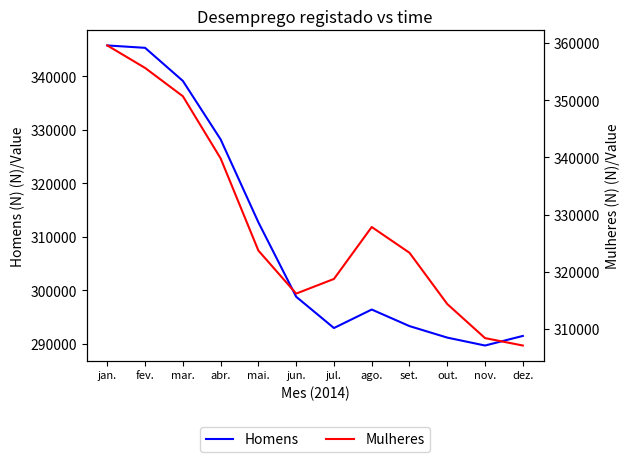

What is the label of the 2nd point from the left?

fev.